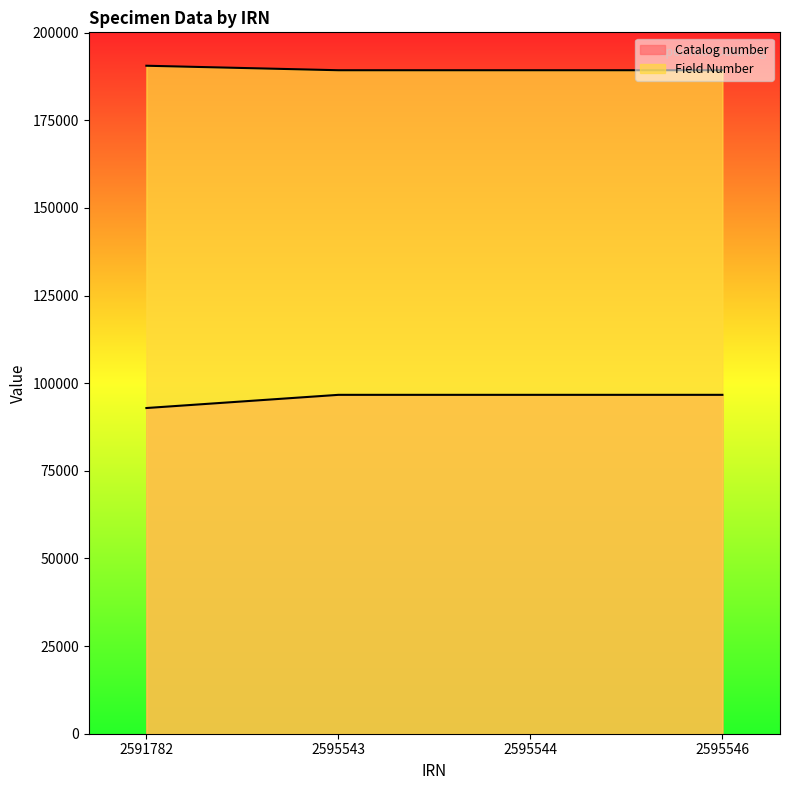

How many categories are shown in the chart?

4